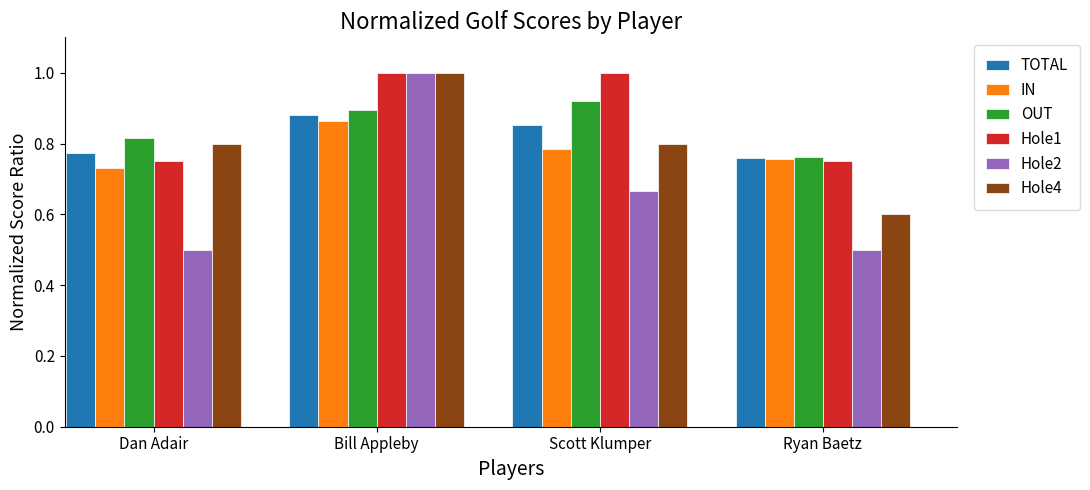

What is the sum of the Hole4 values at Scott Klumper and Ryan Baetz?

1.4